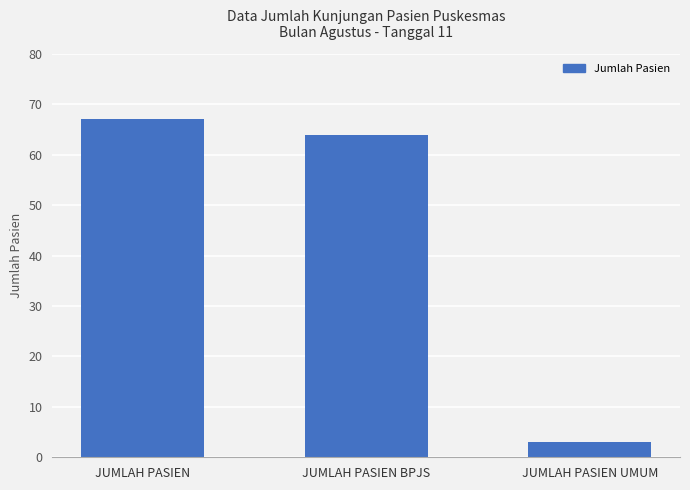

What is the change in value from JUMLAH PASIEN BPJS to JUMLAH PASIEN UMUM?

-61